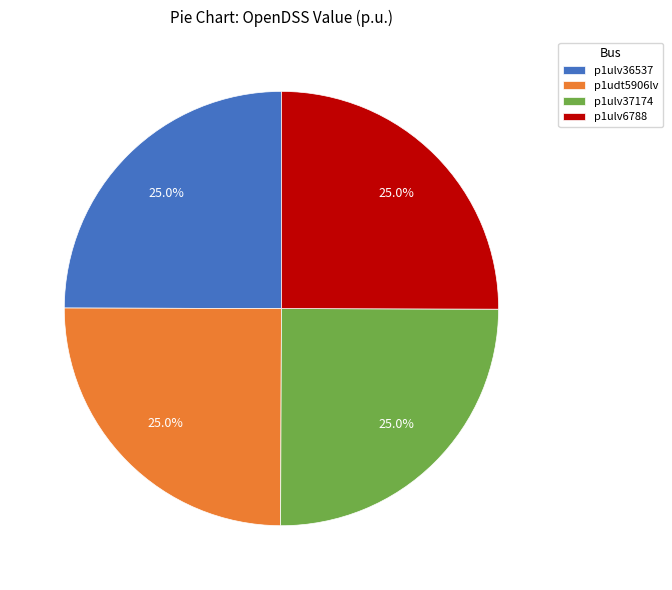

Approximately how many times larger is the value at p1ulv37174 compared to p1udt5906lv?

1.0